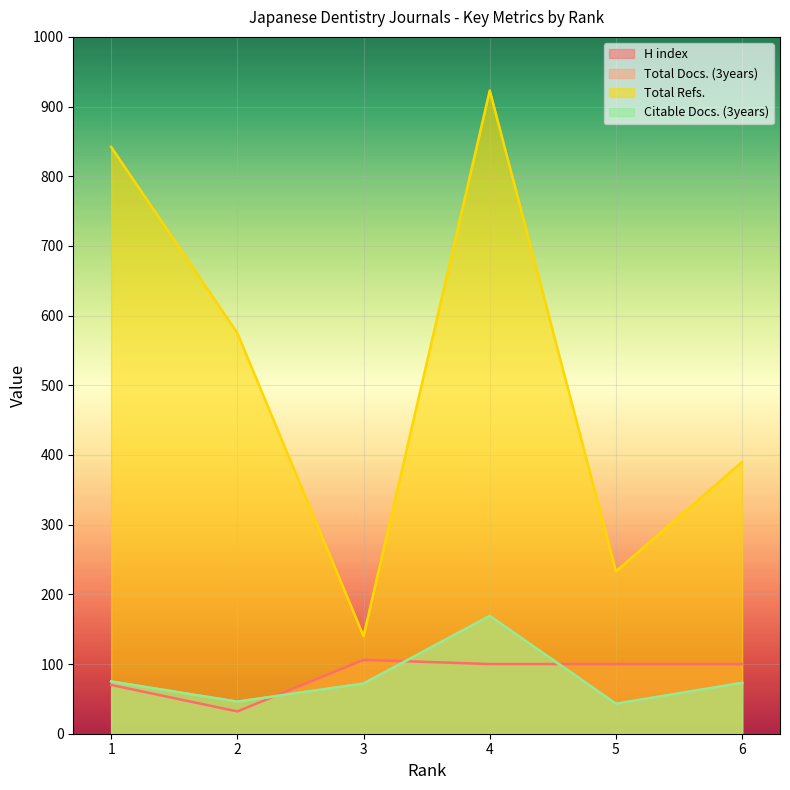

How many series are shown in this chart?

4